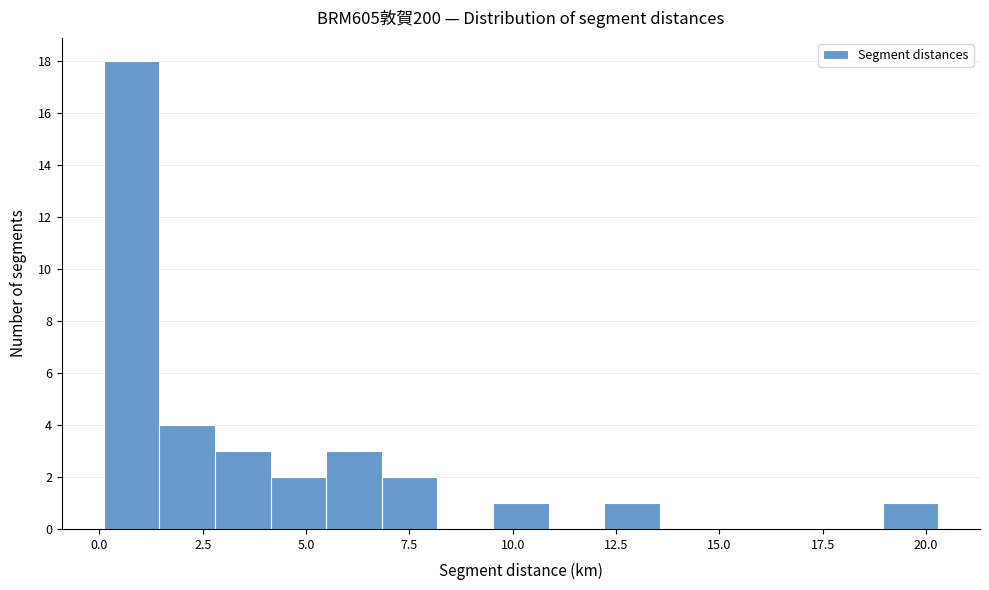

Read against the x-axis, roughly where is the centre of the tallest bar?

1.0